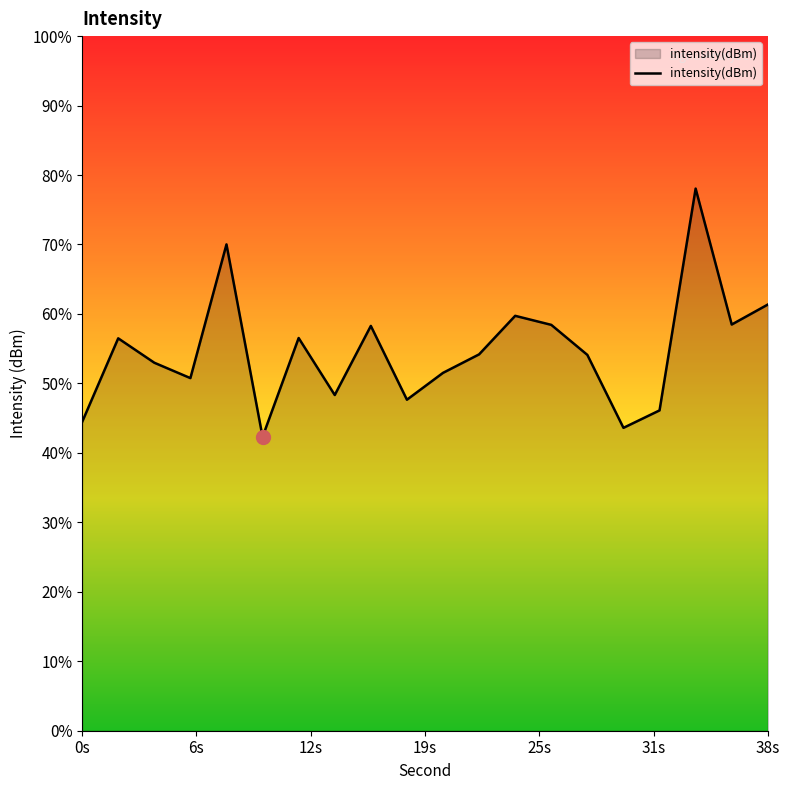

Does the chart have visible grid lines?

No